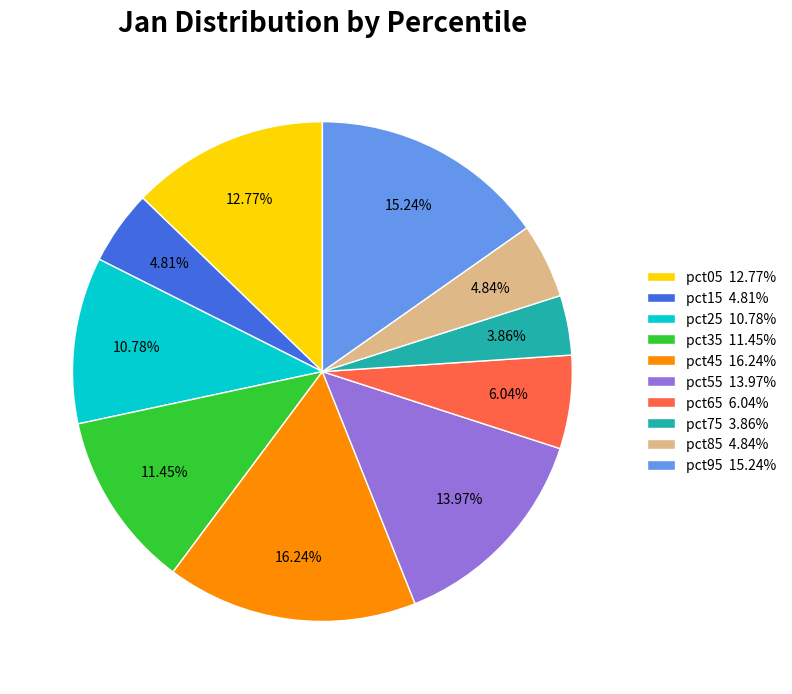

Is there any slice that represents more than half of the pie?

No